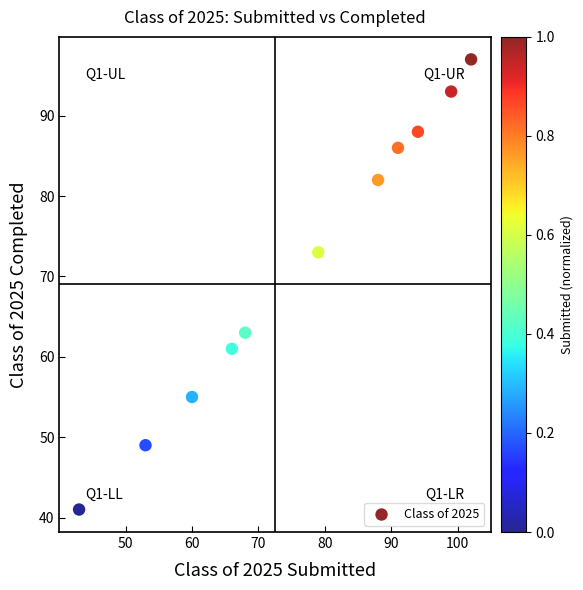

What Y value in the scatter plot is closest to 69?

73